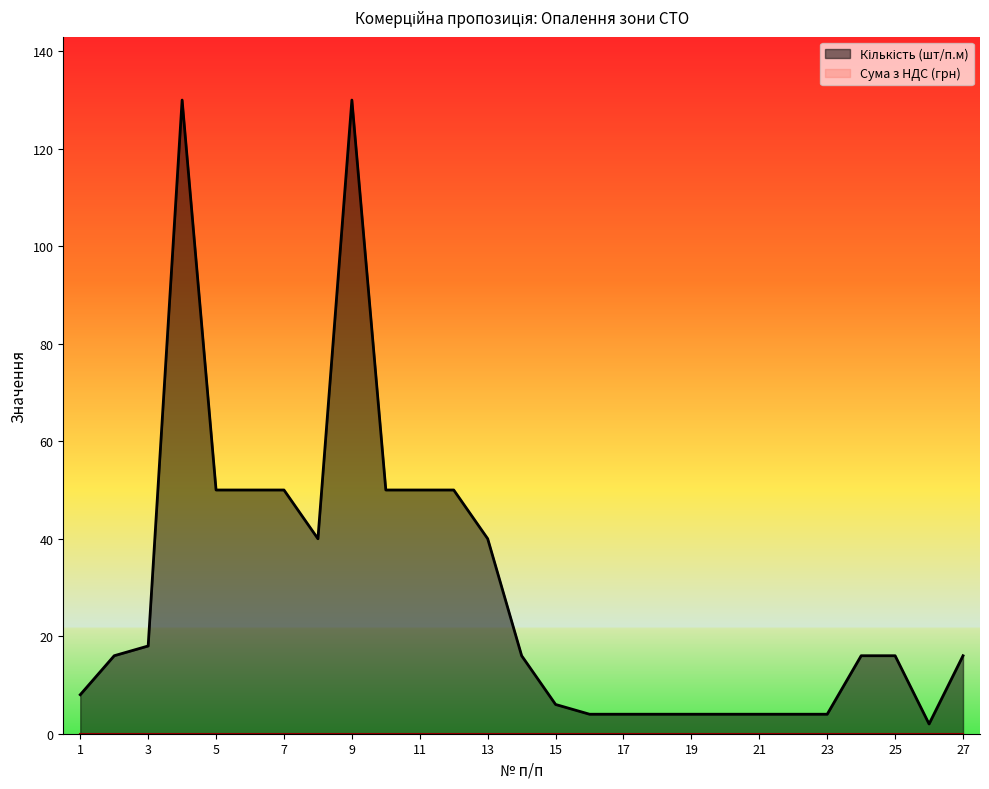

Where is the first local minimum?

8